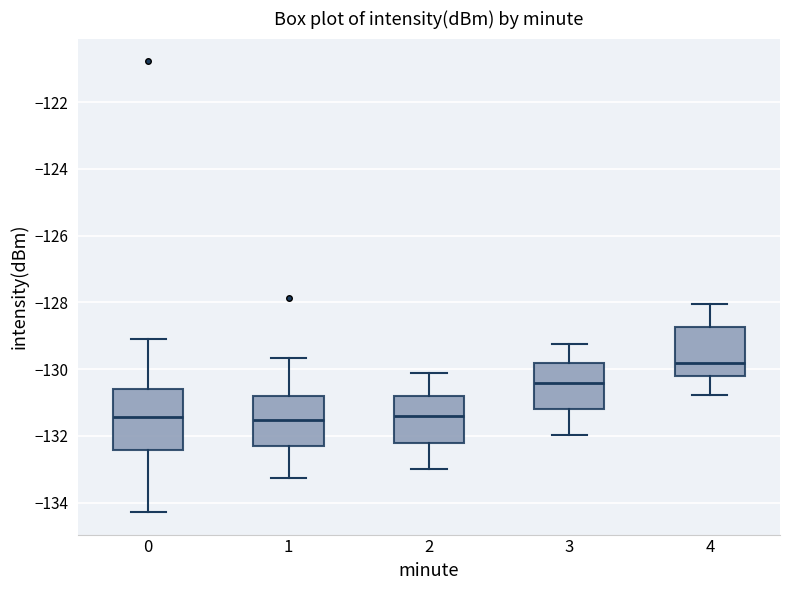

Where is the lower edge of the box at x = 0 on the y-axis? The values are not printed on the chart, so give them approximately, as read against the axis.

-132.4